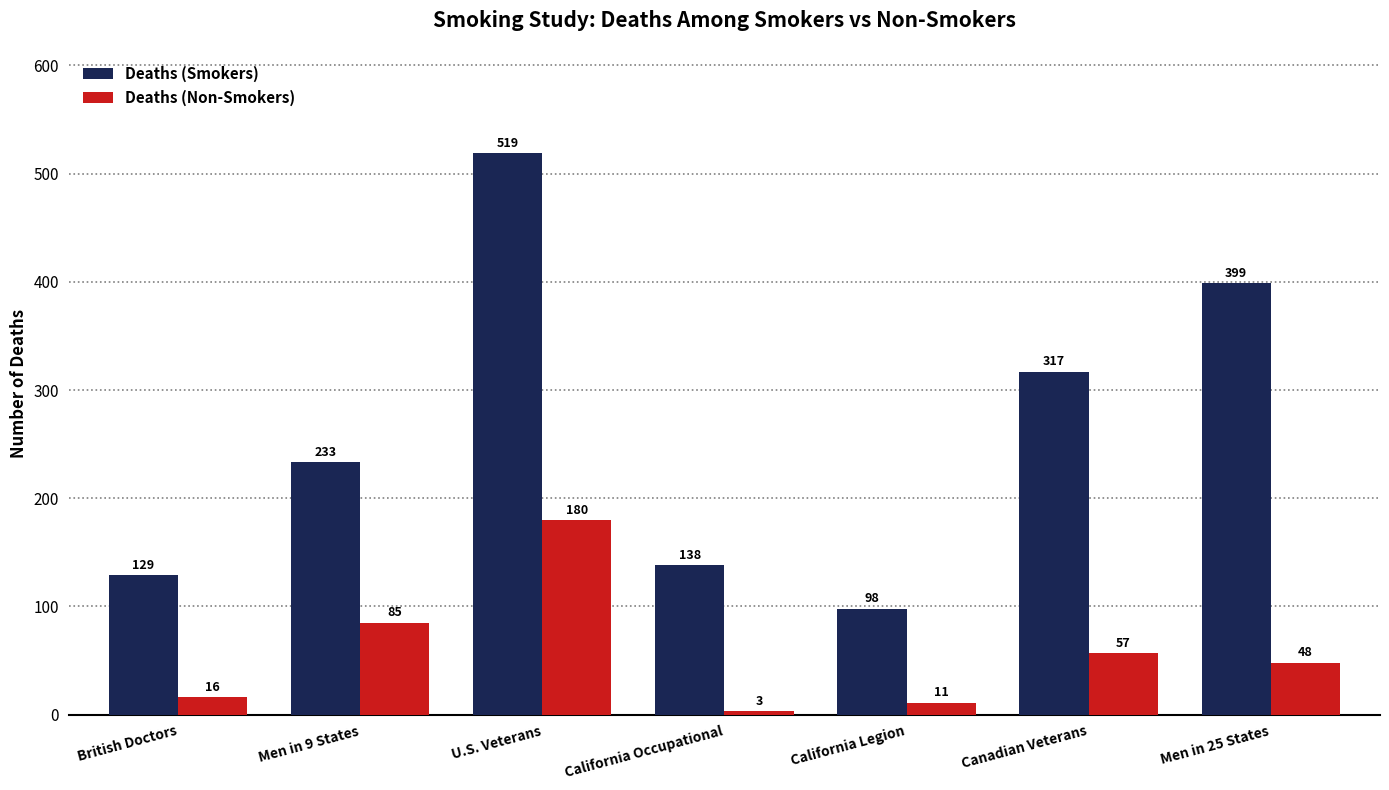

Reading right to left, list all the values displayed in this chart.

Deaths (Smokers): 399	317	98	138	519	233	129
Deaths (Non-Smokers): 48	57	11	3	180	85	16